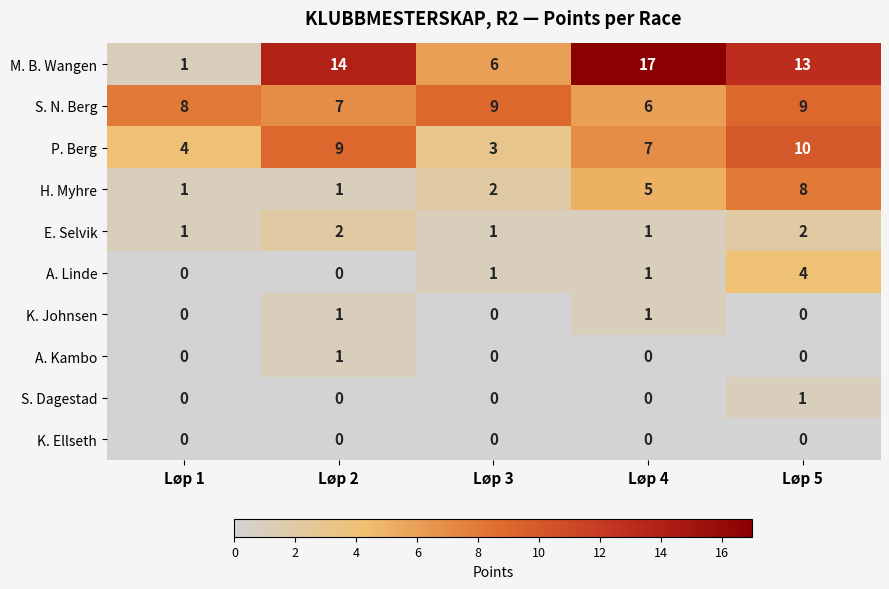

Is it true that A. Linde equals 0 at Løp 1?

True